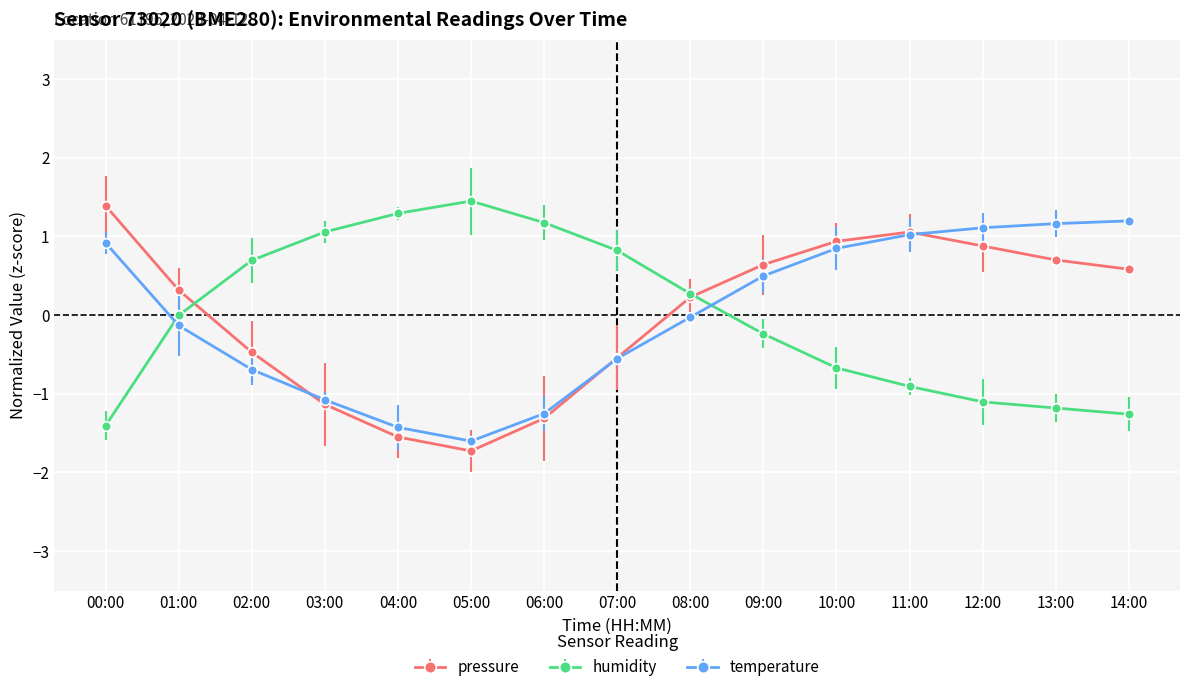

How many interior local peaks does the humidity series have?

1